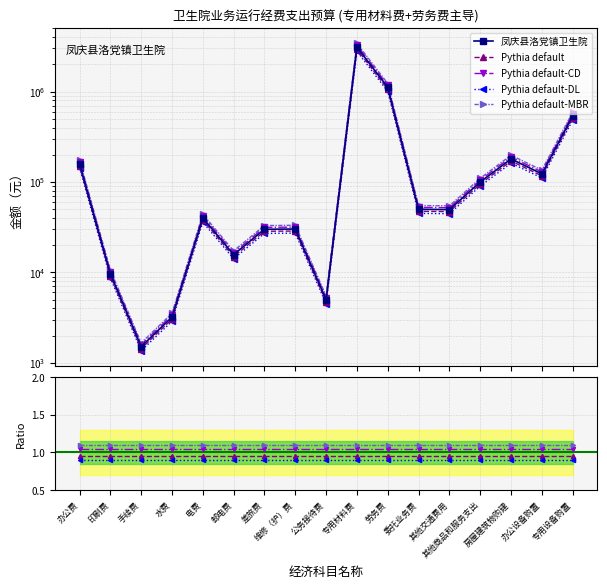

True or false: Pythia default-DL and Pythia default-CD intersect in this chart.

False